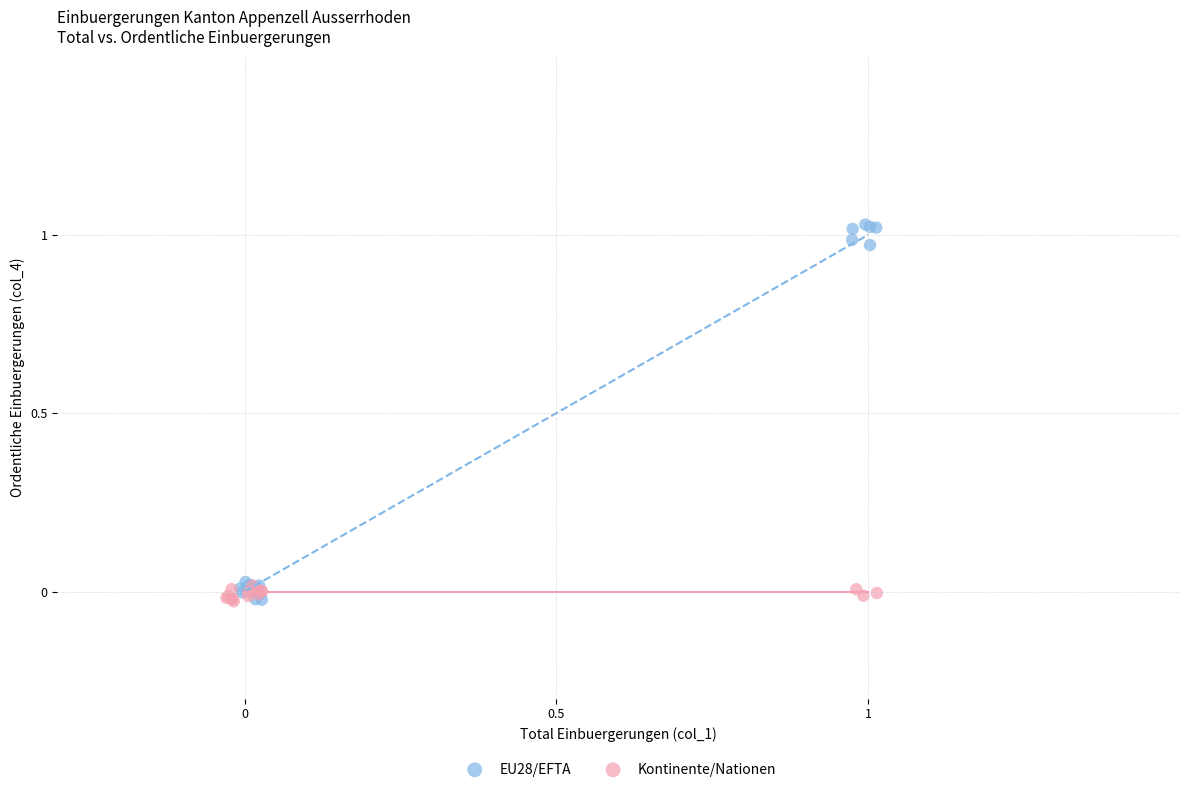

Which series has the largest Y range (max minus min)?

EU28/EFTA